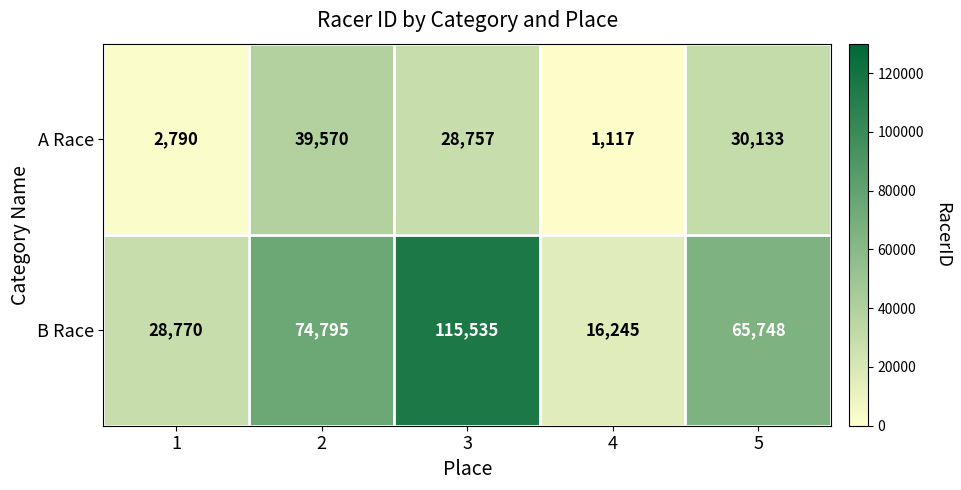

What is the average value of the B Race series?

60219